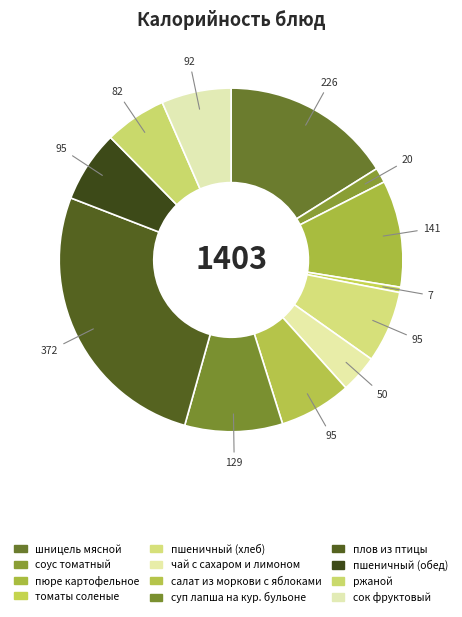

The пшеничный (хлеб) slice represents 7% of the pie. True or false?

True